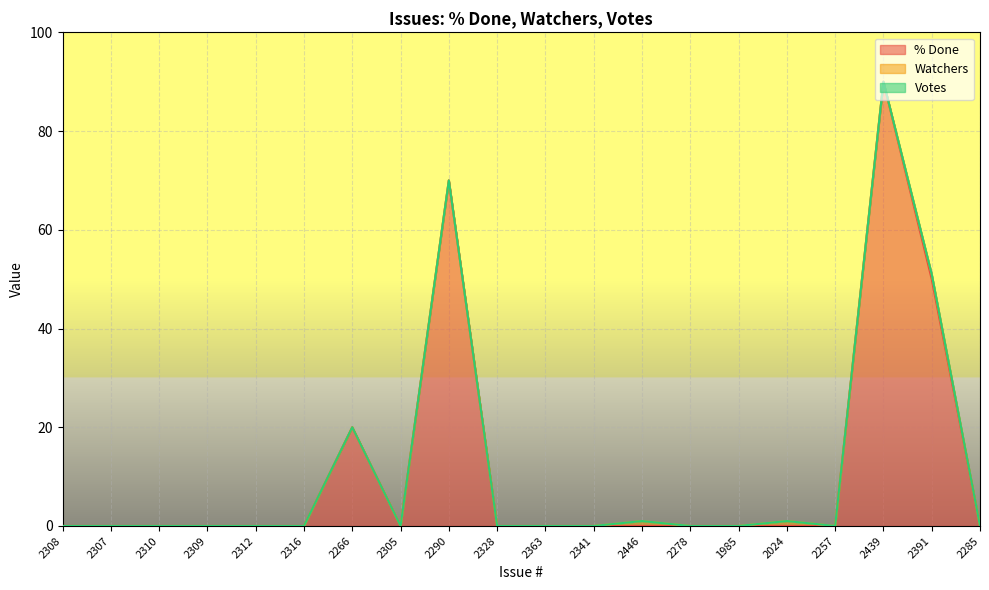

Reading left to right, list all the values displayed in this chart.

% Done: 0	0	0	0	0	0	20	0	70	0	0	0	0	0	0	0	0	90	50	0
Watchers: 0	0	0	0	0	0	0	0	0	0	0	0	1	0	0	1	0	0	1	0
Votes: 0	0	0	0	0	0	0	0	0	0	0	0	0	0	0	0	0	0	0	0